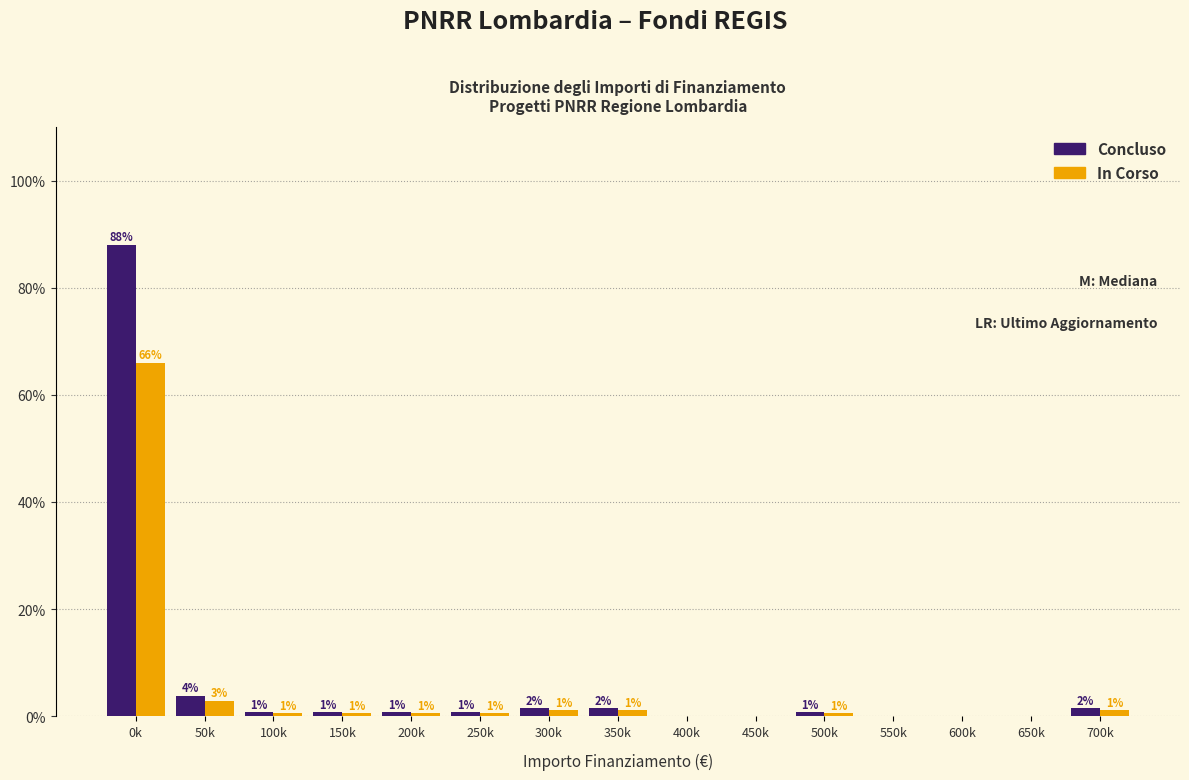

What are all the series names shown in the legend?

Concluso, In Corso